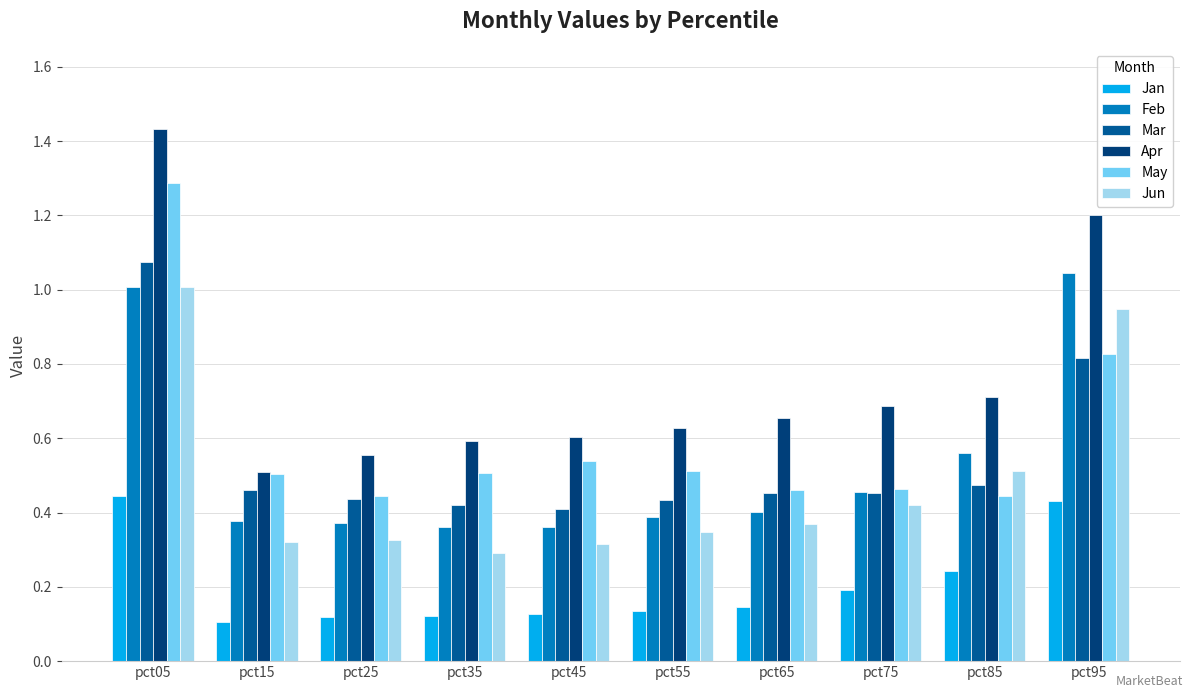

Count the number of data series in this chart.

6